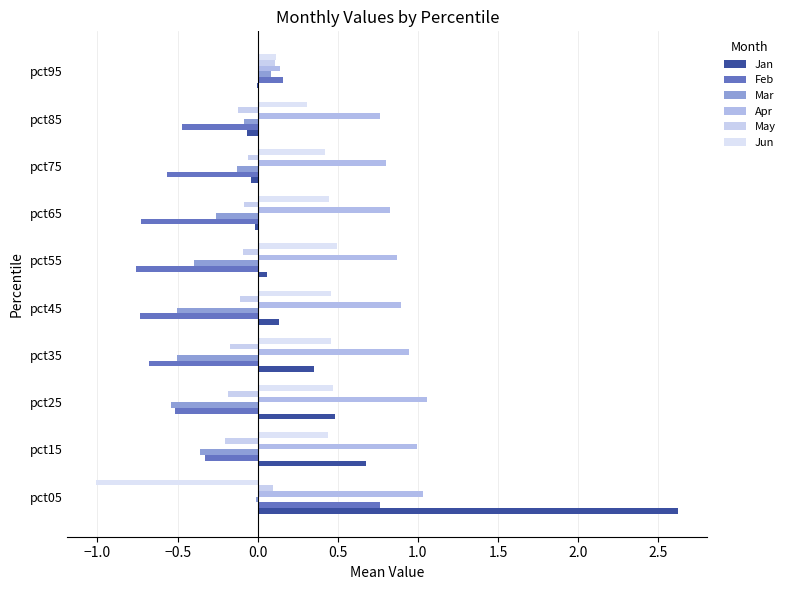

What is the difference between the second highest and second lowest values in the May series?

0.3